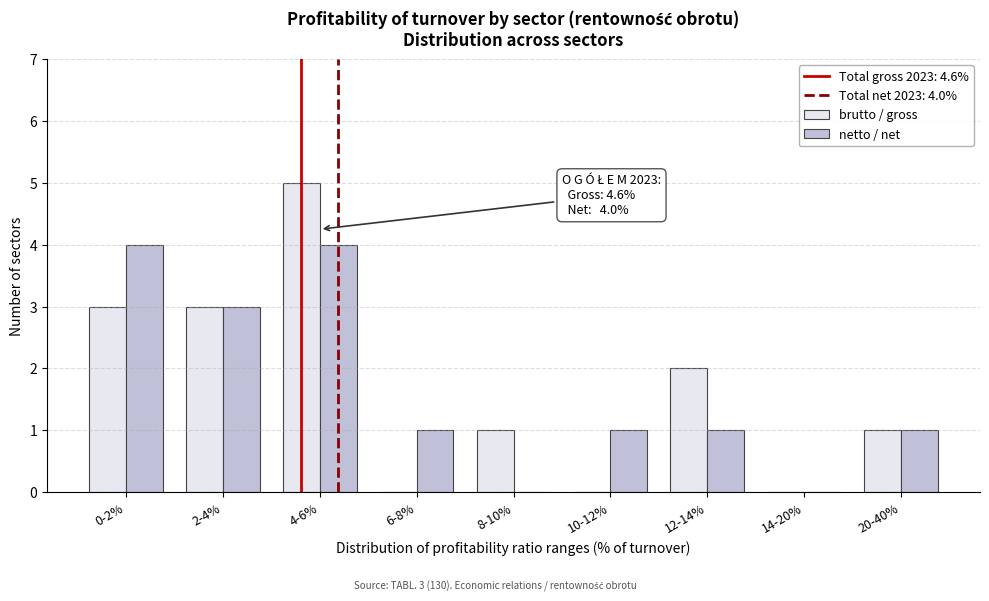

Reading left to right, transcribe all the data shown in this chart.

brutto / gross: 0-2%=3	2-4%=3	4-6%=5	6-8%=0	8-10%=1	10-12%=0	12-14%=2	14-20%=0	20-40%=1
netto / net: 0-2%=4	2-4%=3	4-6%=4	6-8%=1	8-10%=0	10-12%=1	12-14%=1	14-20%=0	20-40%=1